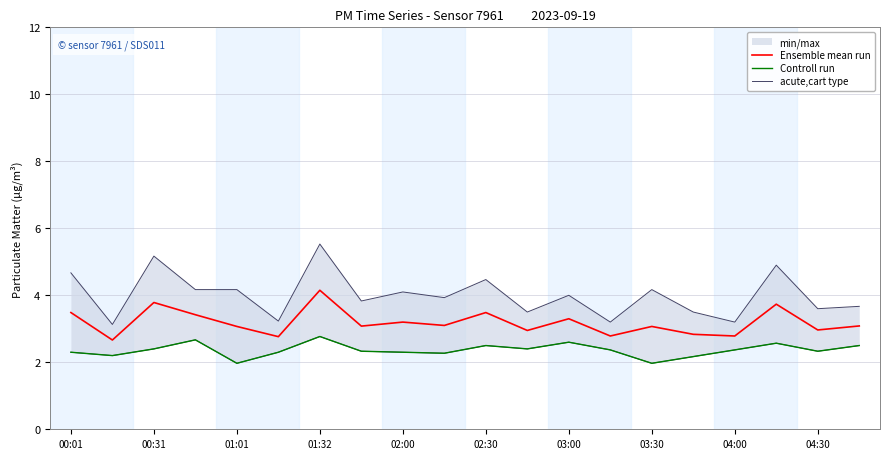

What is the difference between the second highest and second lowest values in the acute,cart type series?

2.0